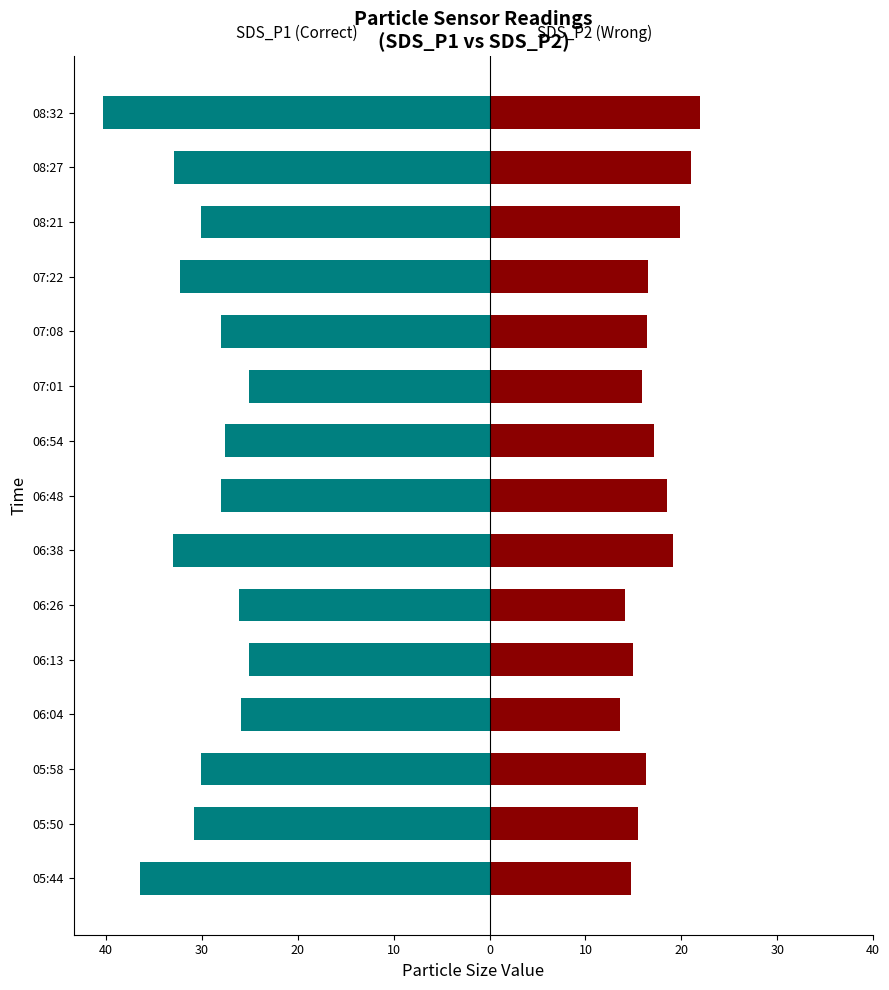

The SDS_P1 series shows -53.3 at 08:27. True or false?

False